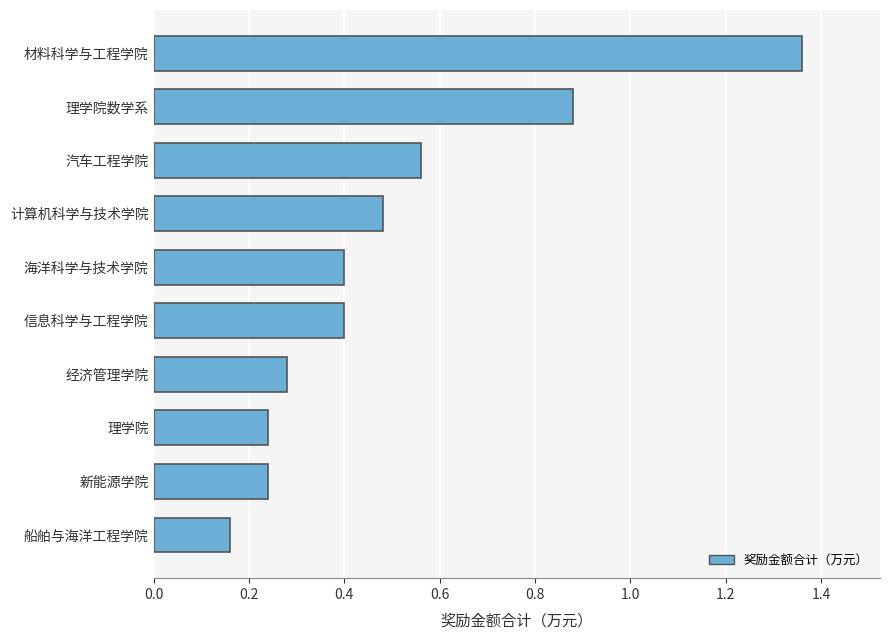

How many series are shown in this chart?

1